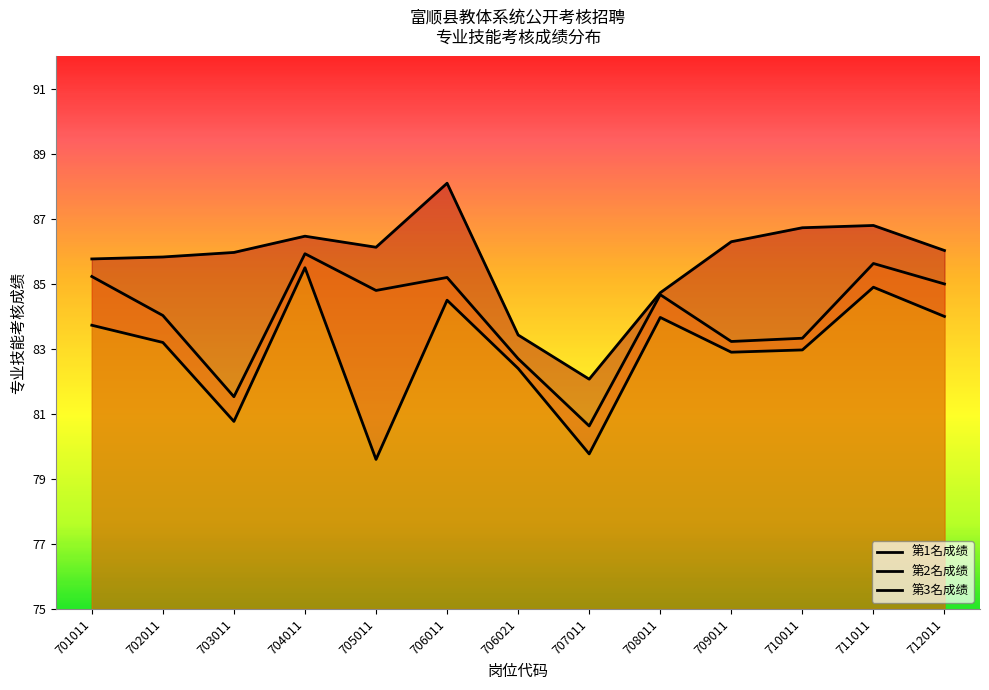

Which series has the largest total across all categories?

第1名成绩